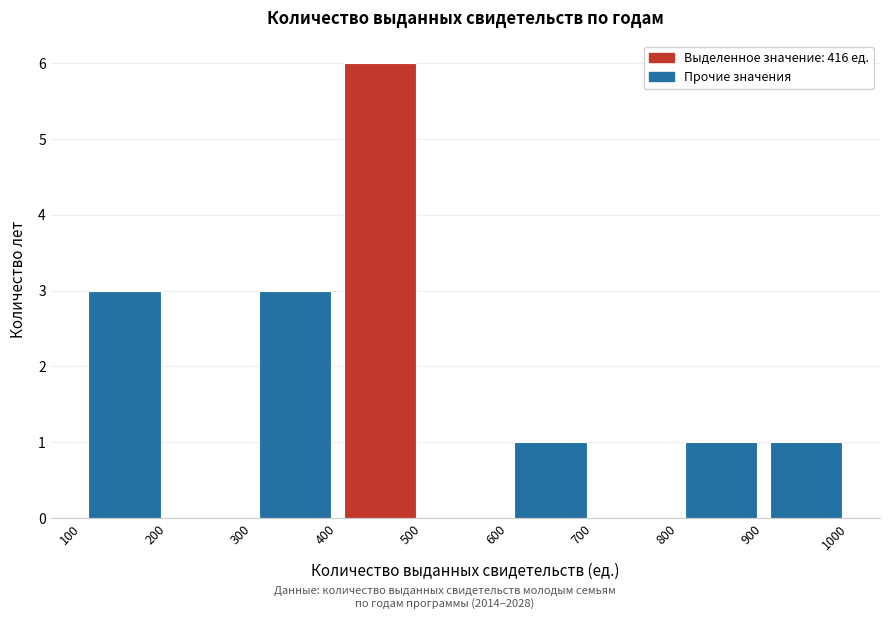

Reading left to right, list every bar in this chart as the range it spans on the x-axis followed by its height. The values are not printed on the chart, so give them approximately, as read against the axis.

100 to 200: 3
200 to 300: 0
300 to 400: 3
400 to 500: 6
500 to 600: 0
600 to 700: 1
700 to 800: 0
800 to 900: 1
900 to 1000: 1